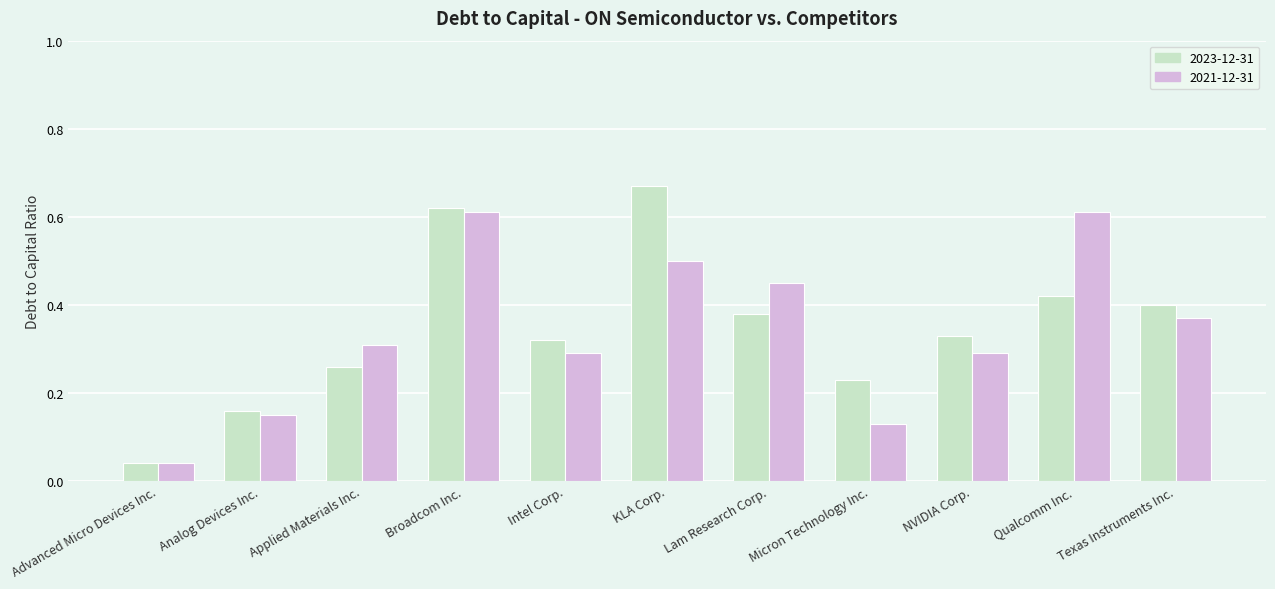

What is the sum of all 2023-12-31 values?

3.8